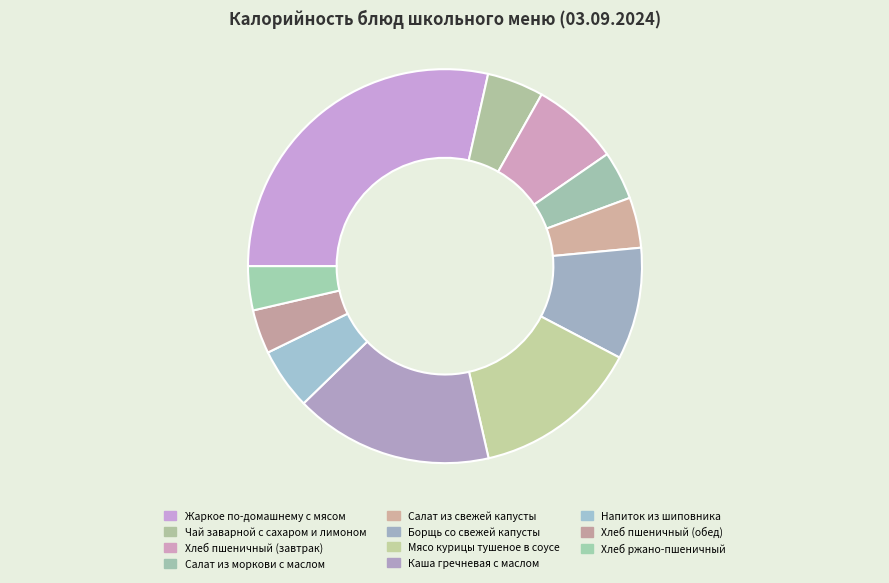

Which slice is the largest?

Жаркое по-домашнему с мясом